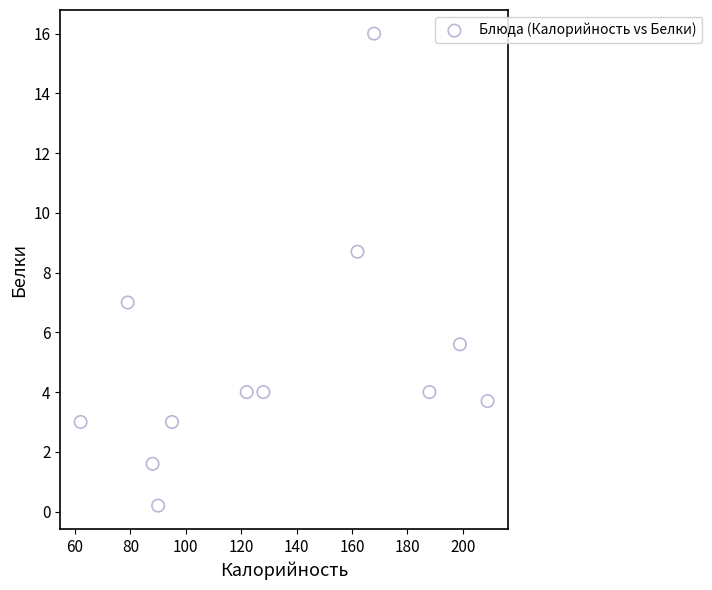

What is the average Y value?

5.1